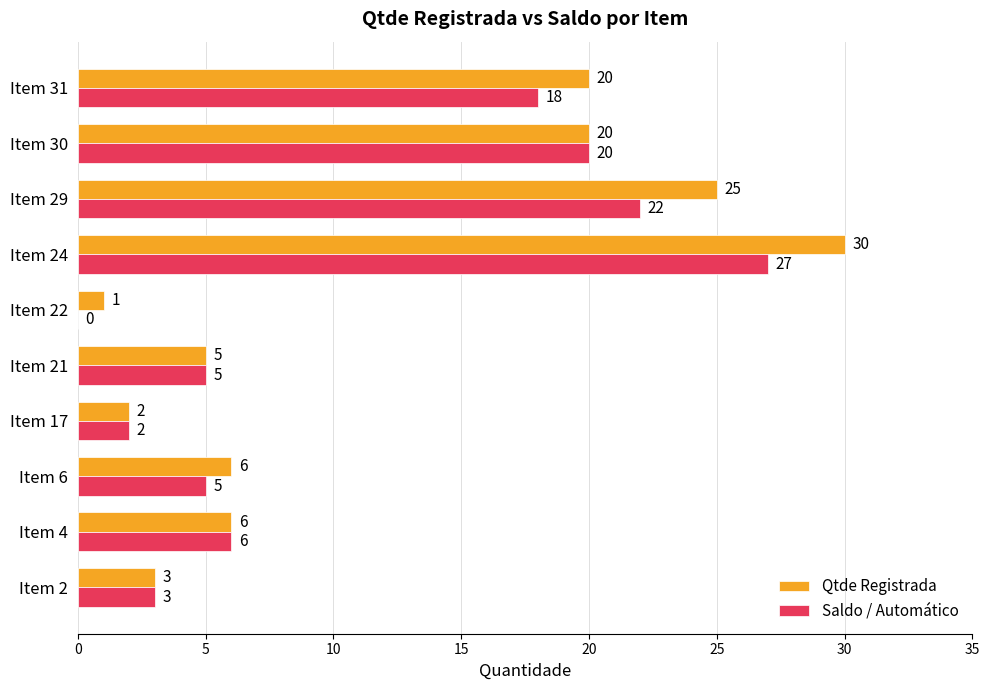

Which category has the highest value across all series?

Item 24